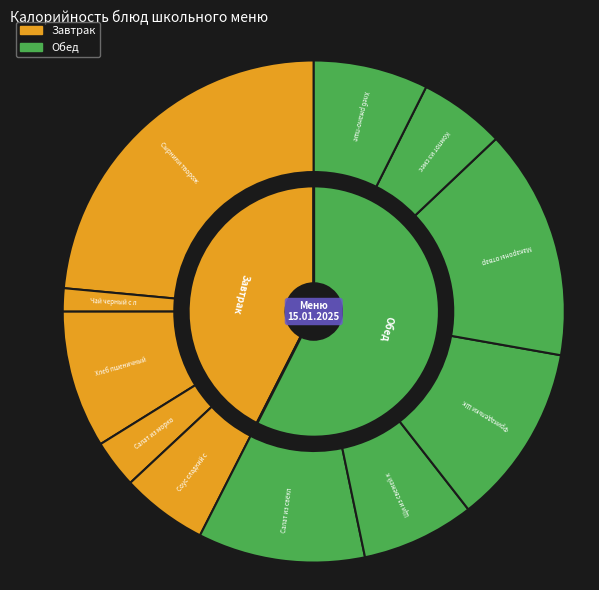

How many slices are in this pie chart?

11